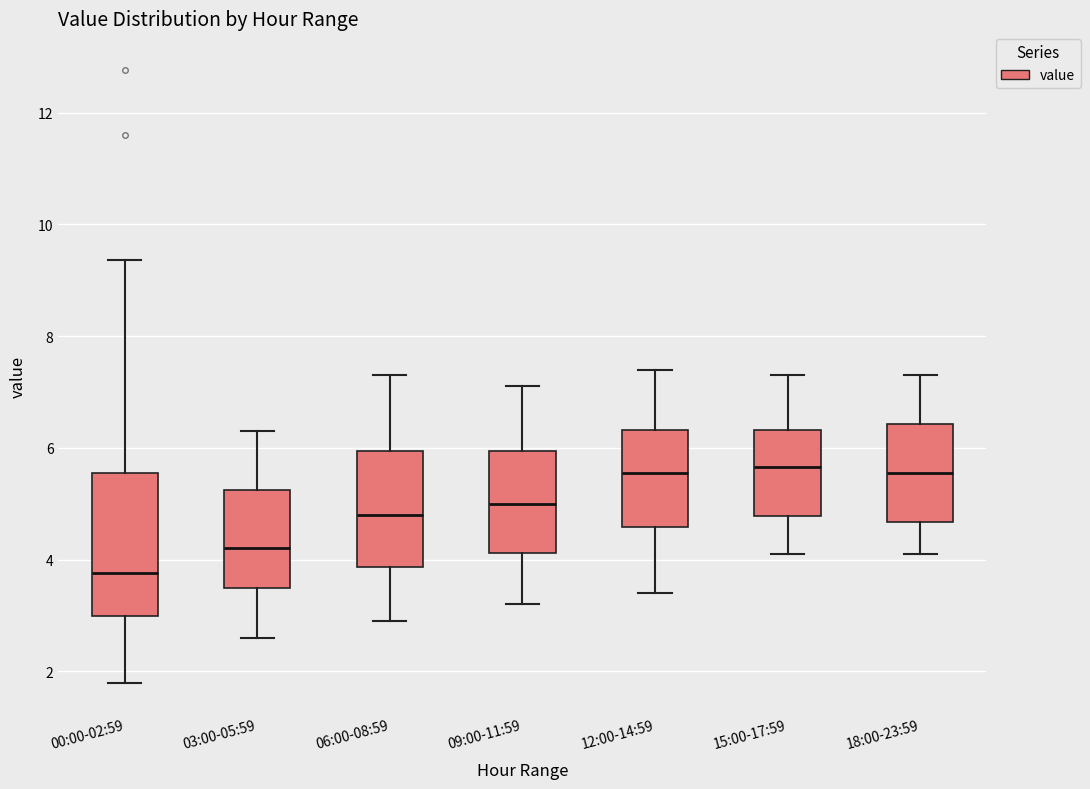

Reading left to right, transcribe this box plot: for each box, give where its median line is, the range the box spans, and where its two whiskers end, as read against the y-axis. The values are not printed on the chart, so give them approximately, as read against the axis.

00:00-02:59: median 3.8, box 3.0 to 5.6, whiskers 1.8 to 9.4
03:00-05:59: median 4.2, box 3.6 to 5.2, whiskers 2.6 to 6.4
06:00-08:59: median 4.8, box 3.8 to 6.0, whiskers 3.0 to 7.4
09:00-11:59: median 5.0, box 4.2 to 6.0, whiskers 3.2 to 7.2
12:00-14:59: median 5.6, box 4.6 to 6.4, whiskers 3.4 to 7.4
15:00-17:59: median 5.6, box 4.8 to 6.4, whiskers 4.2 to 7.4
18:00-23:59: median 5.6, box 4.6 to 6.4, whiskers 4.2 to 7.4